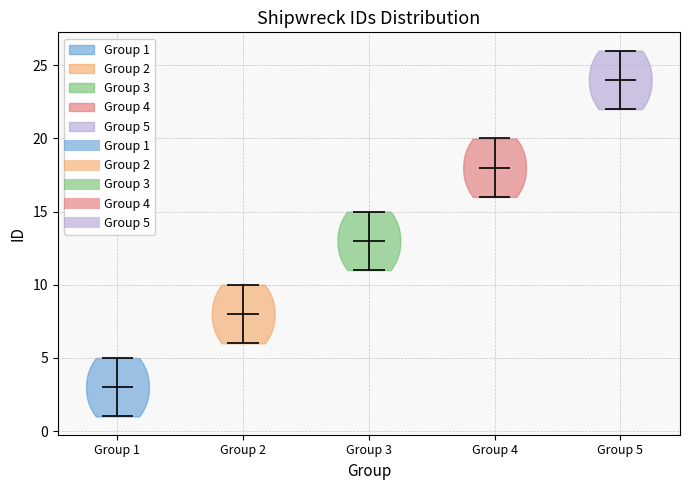

What is the lowest point the violin for Group 5 reaches on the y-axis? The values are not printed on the chart, so give them approximately, as read against the axis.

22